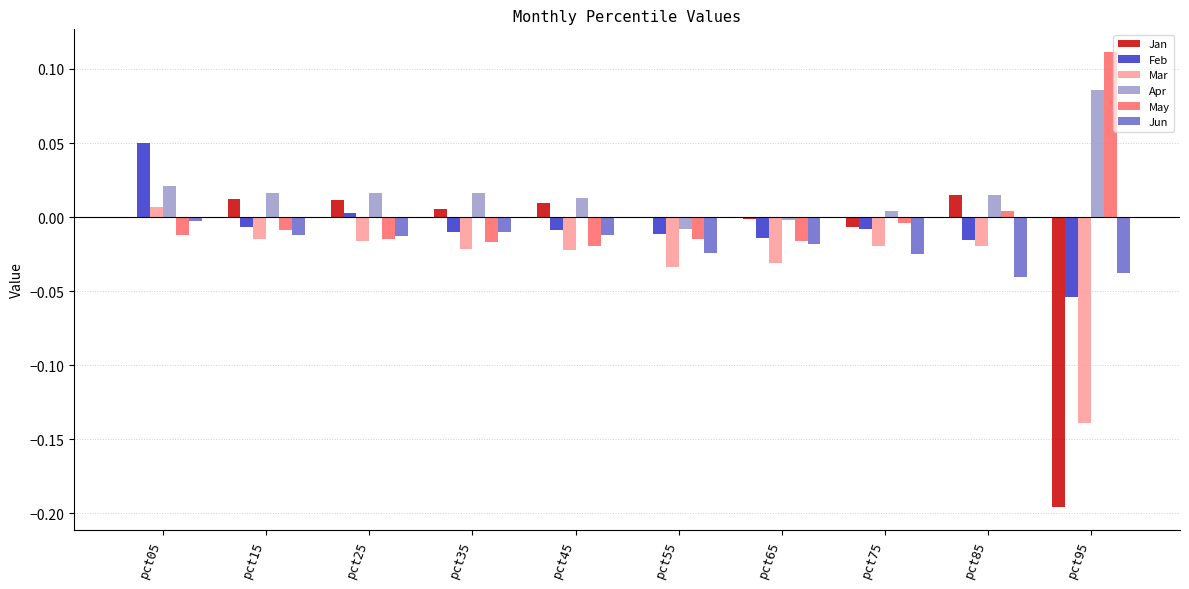

Count the number of categories in the chart.

10